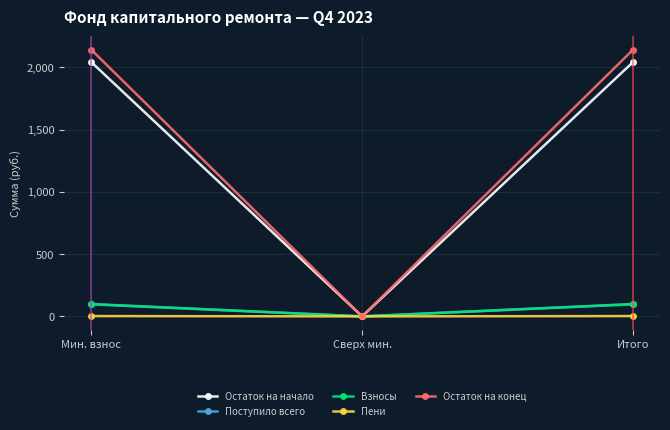

Is this an area chart (filled region under the line)?

No